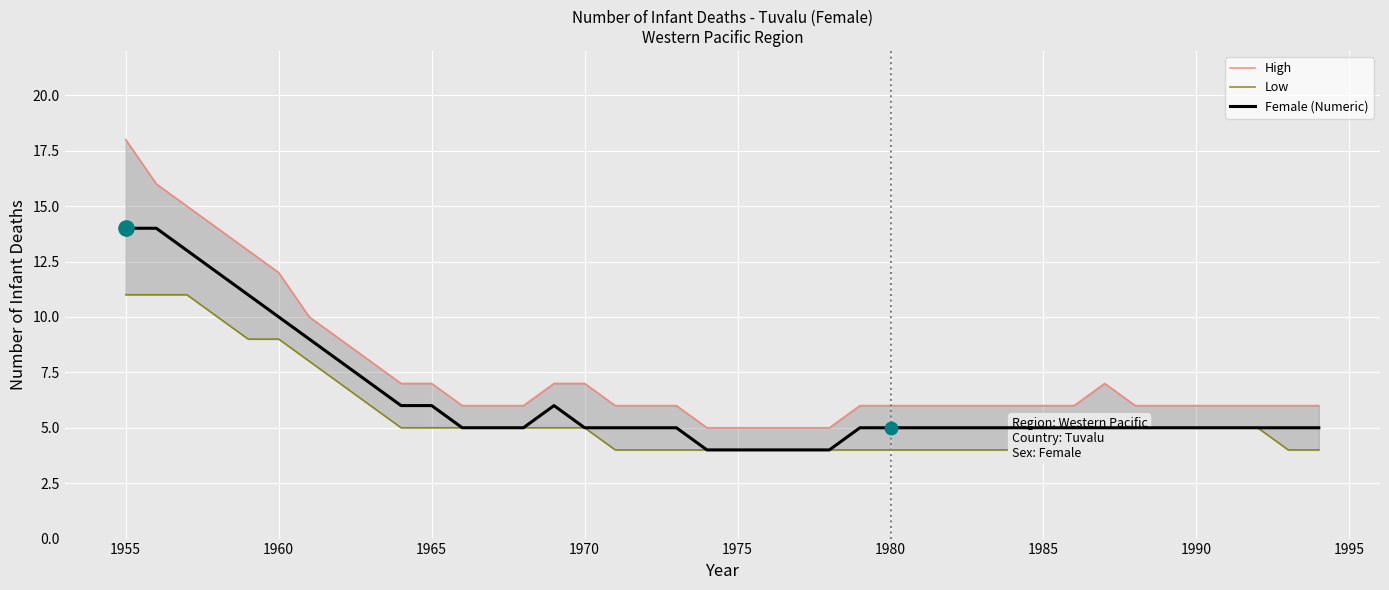

Which series contains the highest Y value?

High